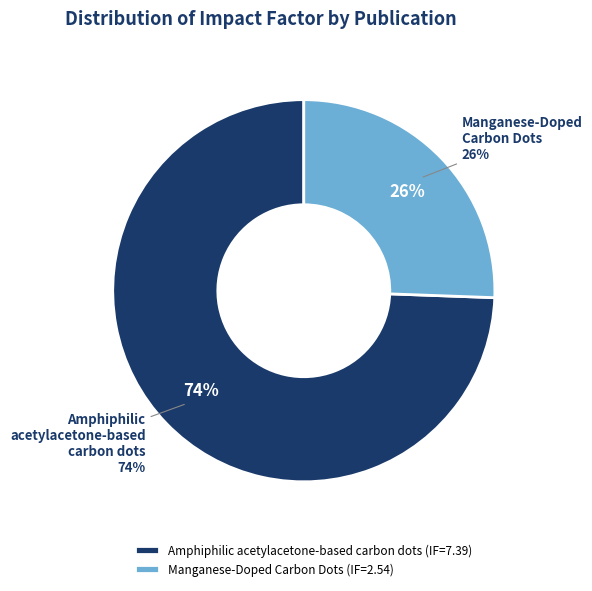

To the nearest percent, what portion does Manganese-Doped Carbon Dots represent?

26%